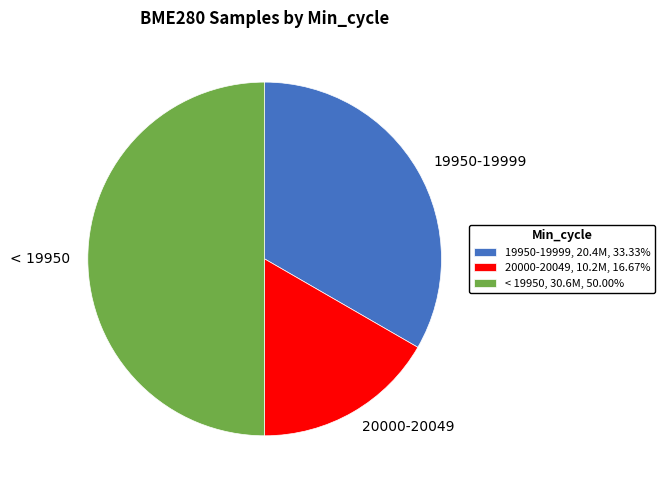

Do < 19950, 30.6M, 50.00% and 20000-20049, 10.2M, 16.67% together represent more than half of the pie?

Yes